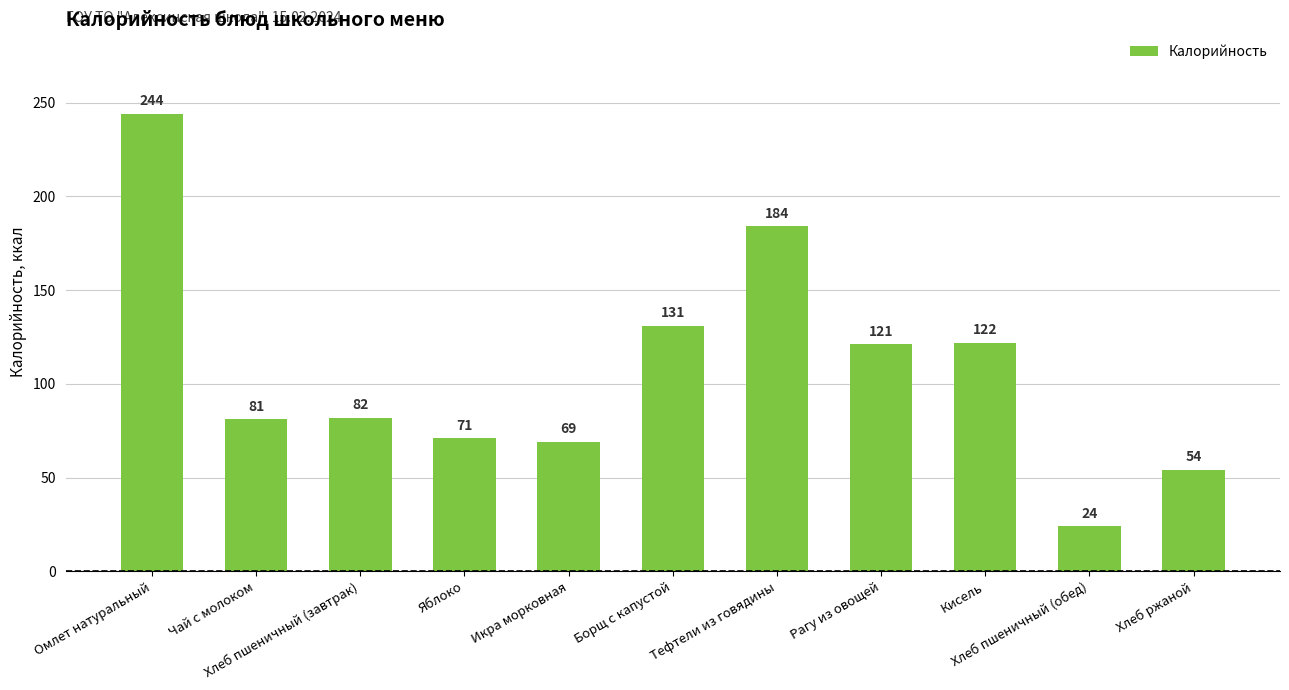

What value does the data have at Рагу из овощей, to the nearest 50?

100